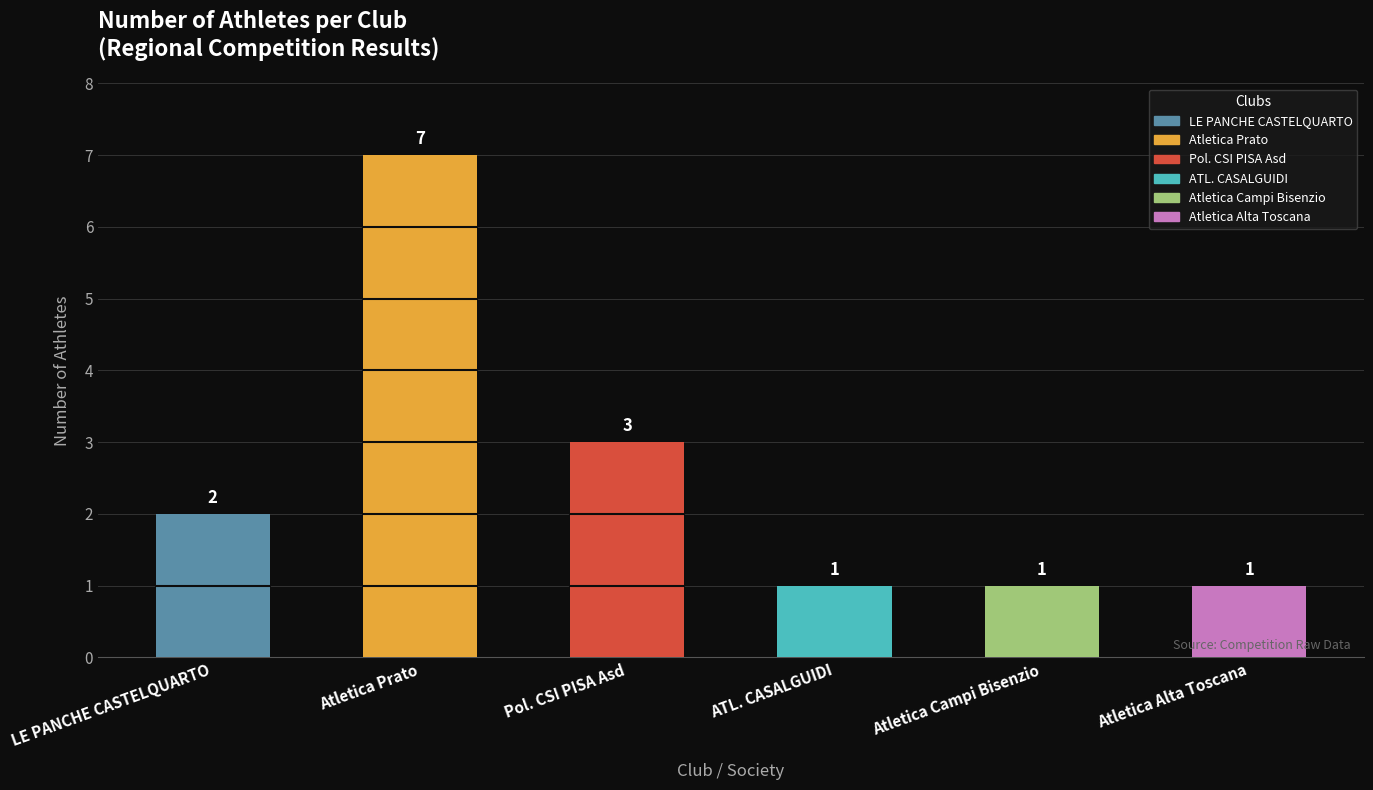

What is the greatest value displayed?

7